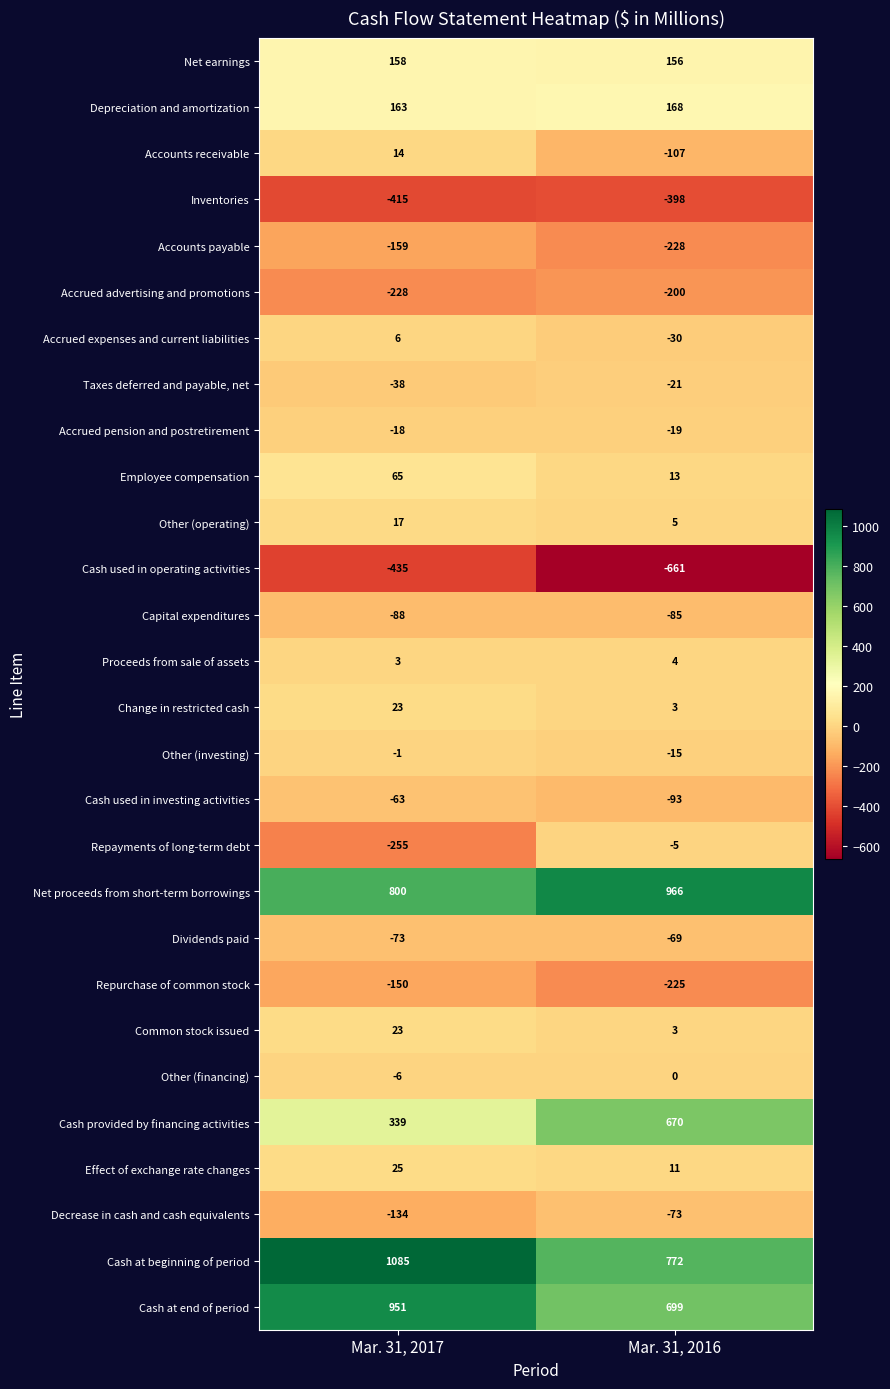

Which series changed the most between Mar. 31, 2017 and Mar. 31, 2016?

Cash provided by financing activities